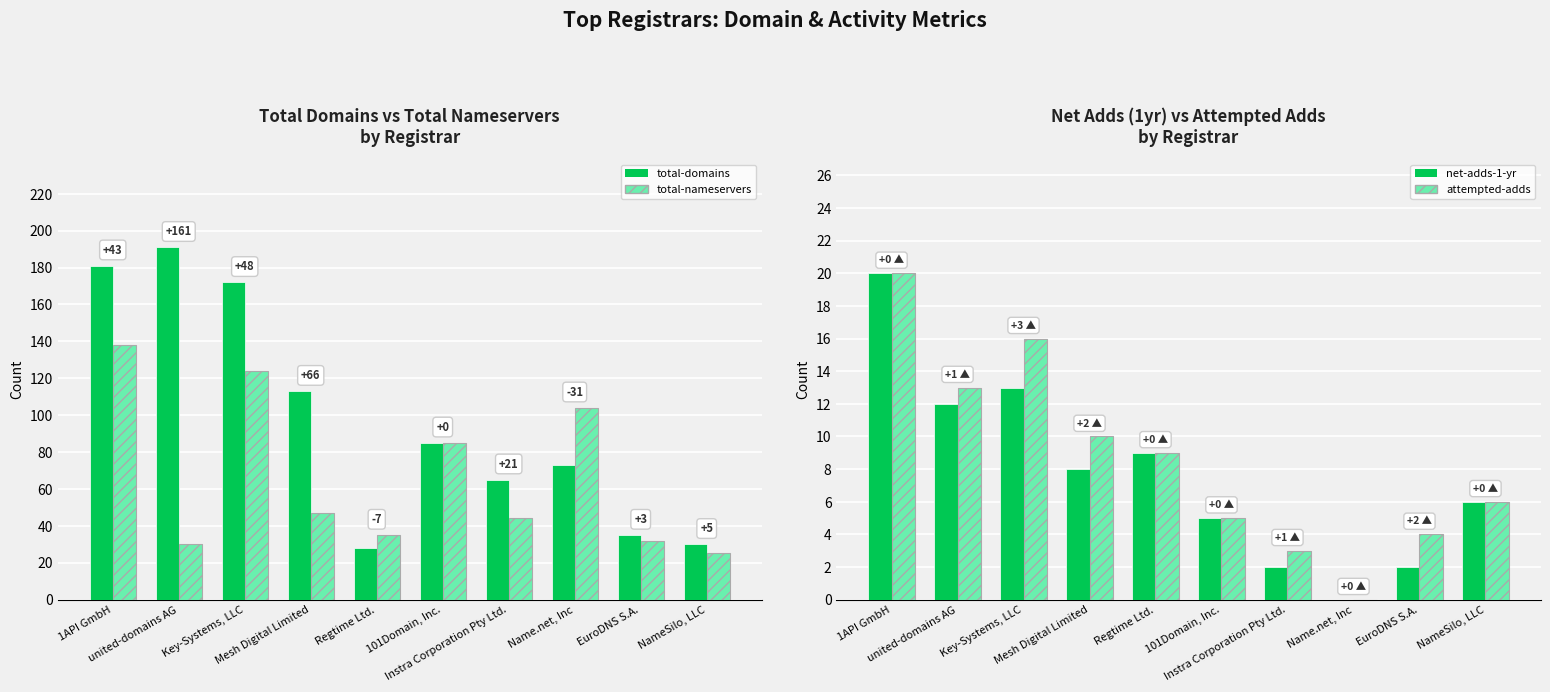

What is the total value across all series at EuroDNS S.A.?

73